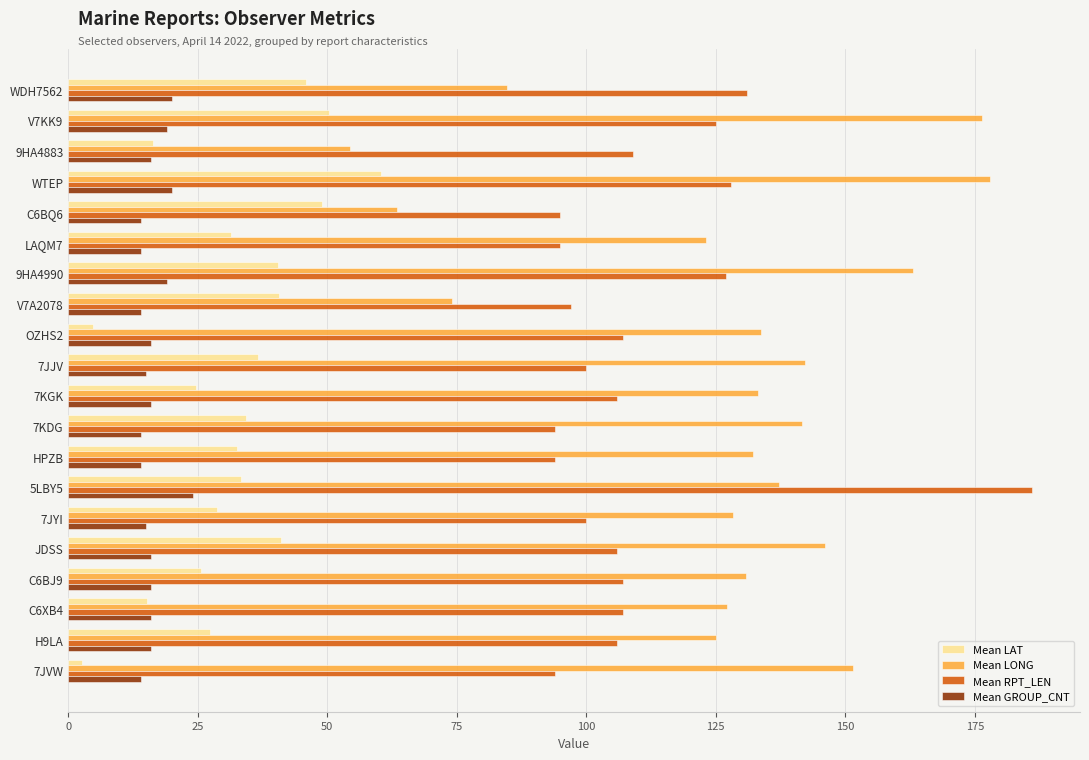

What is the spread (max minus min) of values at WTEP?

157.9